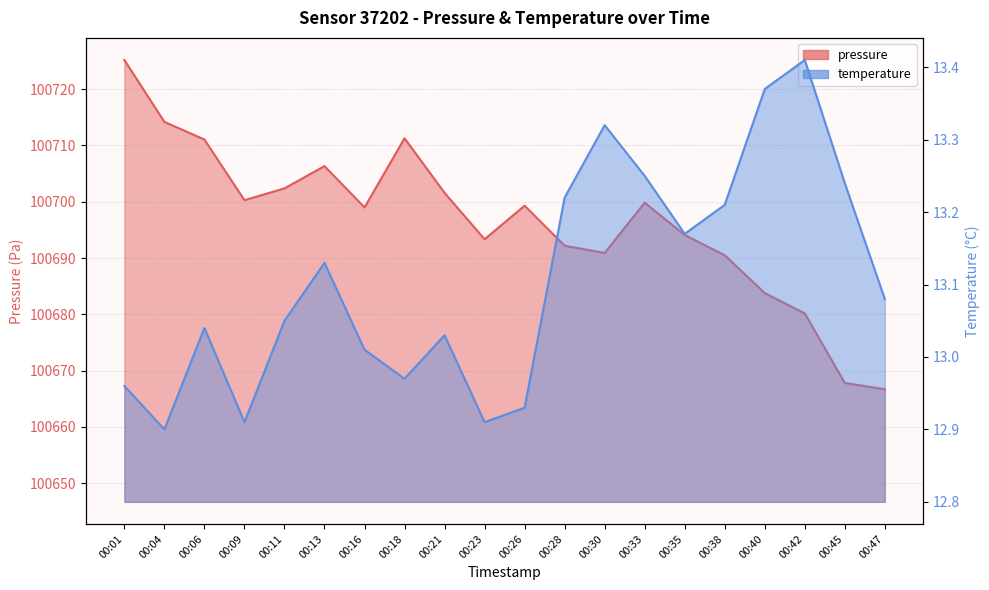

Count the number of categories in the chart.

20